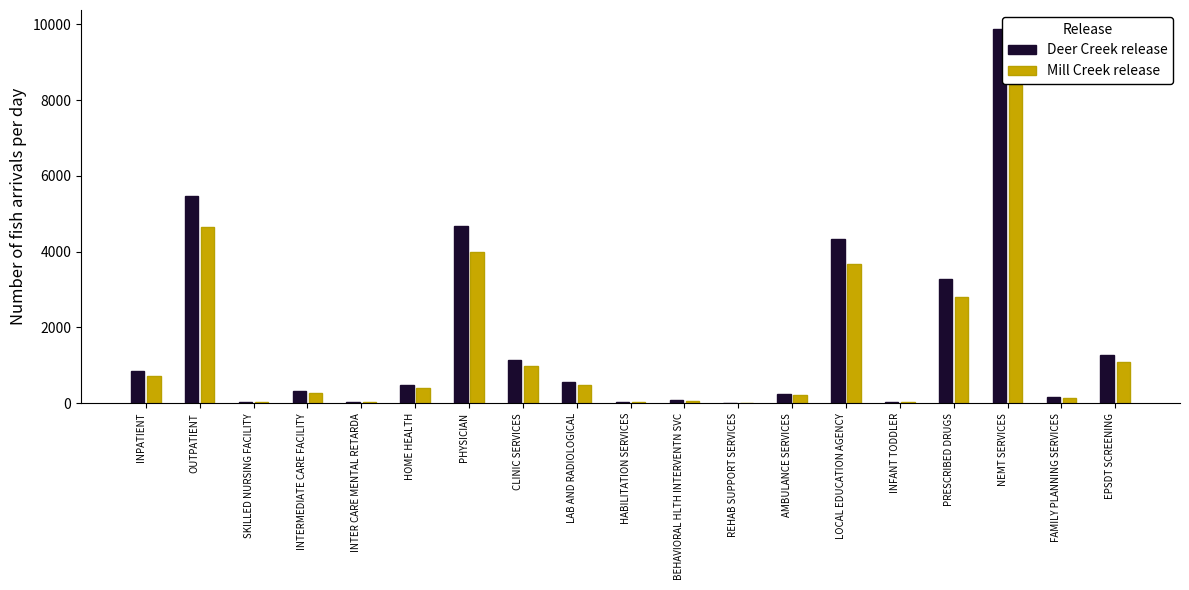

What is the sum of all Mill Creek release values?

27971.8